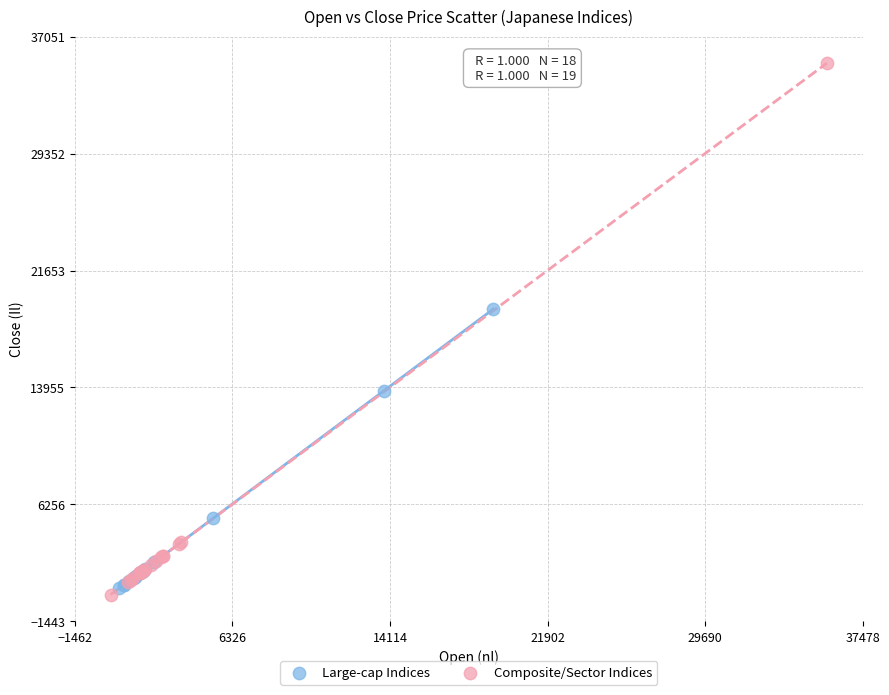

Which series contains the lowest Y value?

Composite/Sector Indices